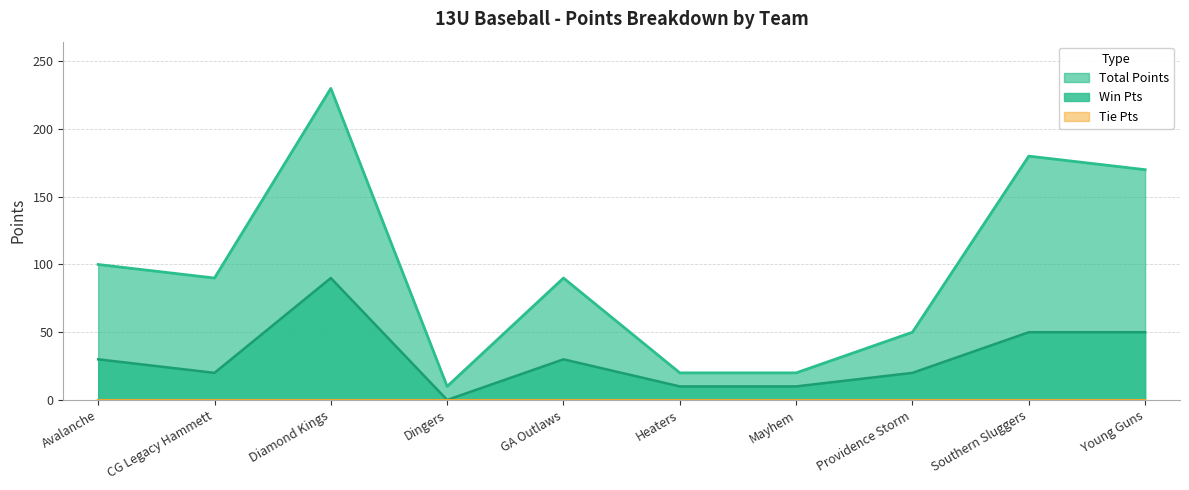

Reading left to right, what are all the values shown in this chart?

Total Points: Avalanche=100	CG Legacy Hammett=90	Diamond Kings=230	Dingers=10	GA Outlaws=90	Heaters=20	Mayhem=20	Providence Storm=50	Southern Sluggers=180	Young Guns=170
Win Pts: Avalanche=30	CG Legacy Hammett=20	Diamond Kings=90	Dingers=0	GA Outlaws=30	Heaters=10	Mayhem=10	Providence Storm=20	Southern Sluggers=50	Young Guns=50